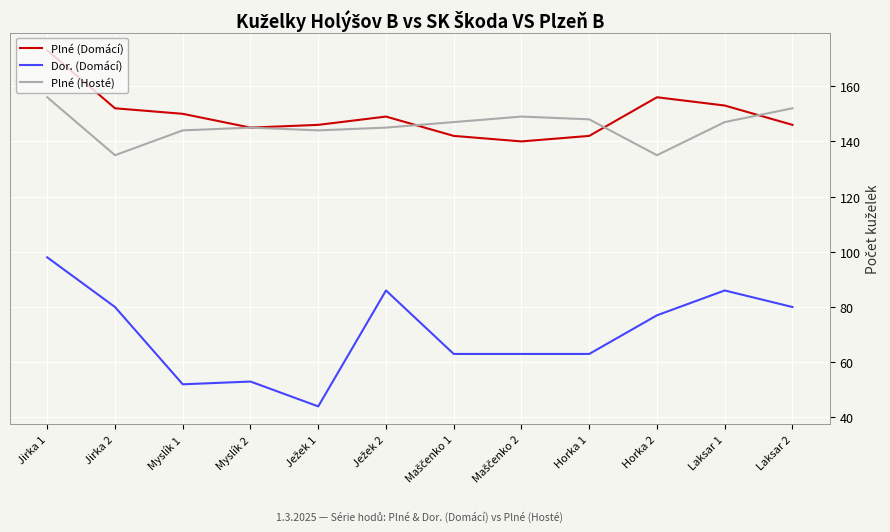

At which category is the sum across all series the highest?

Jirka 1